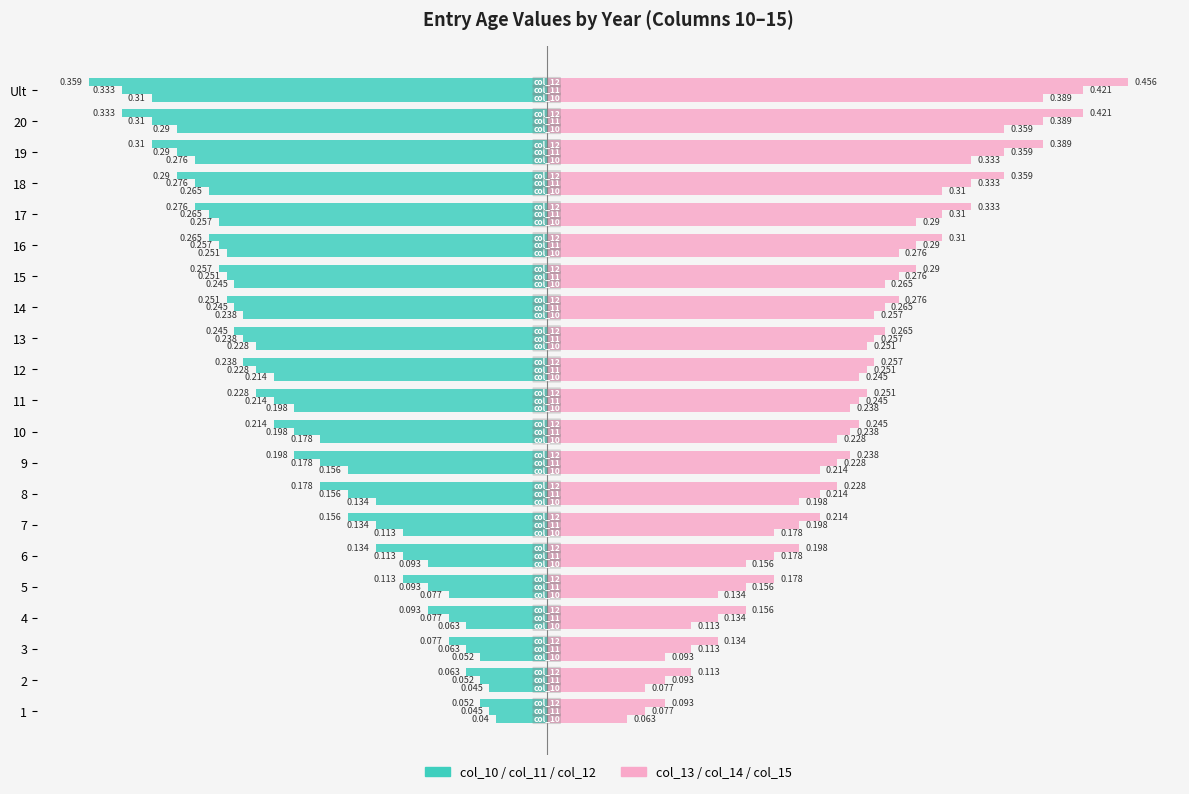

What is the lowest value of the col_10 series?

-0.3